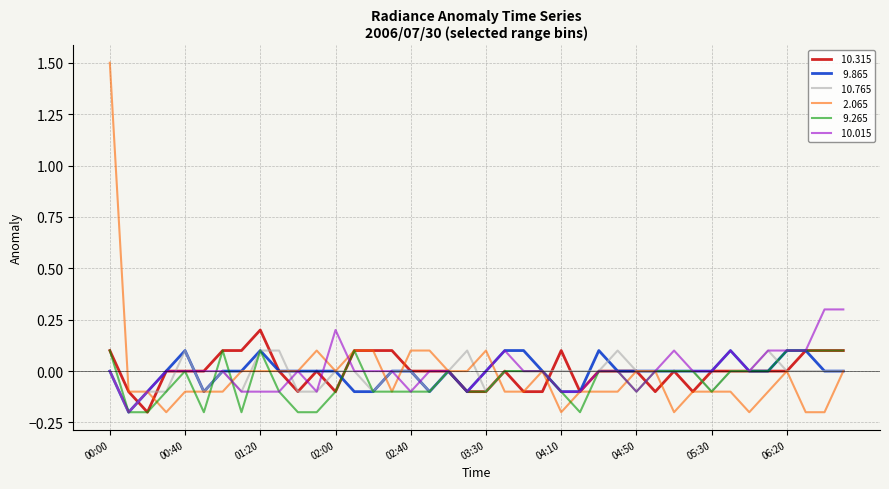

What is the greatest value displayed?

1.5